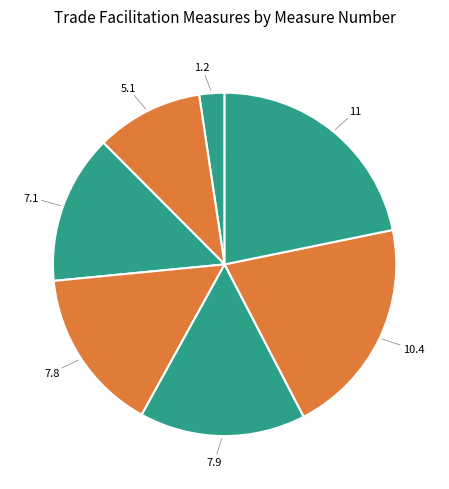

Which category has the biggest portion of the pie?

11